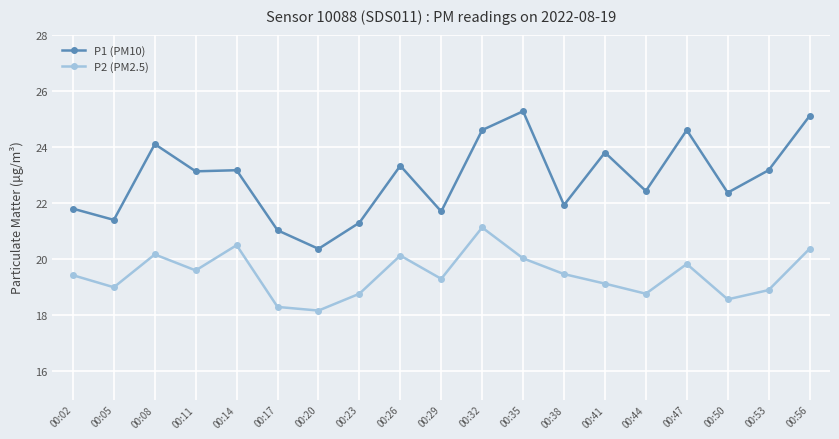

True or false: P2 (PM2.5) has more than 2 interior local peaks.

True